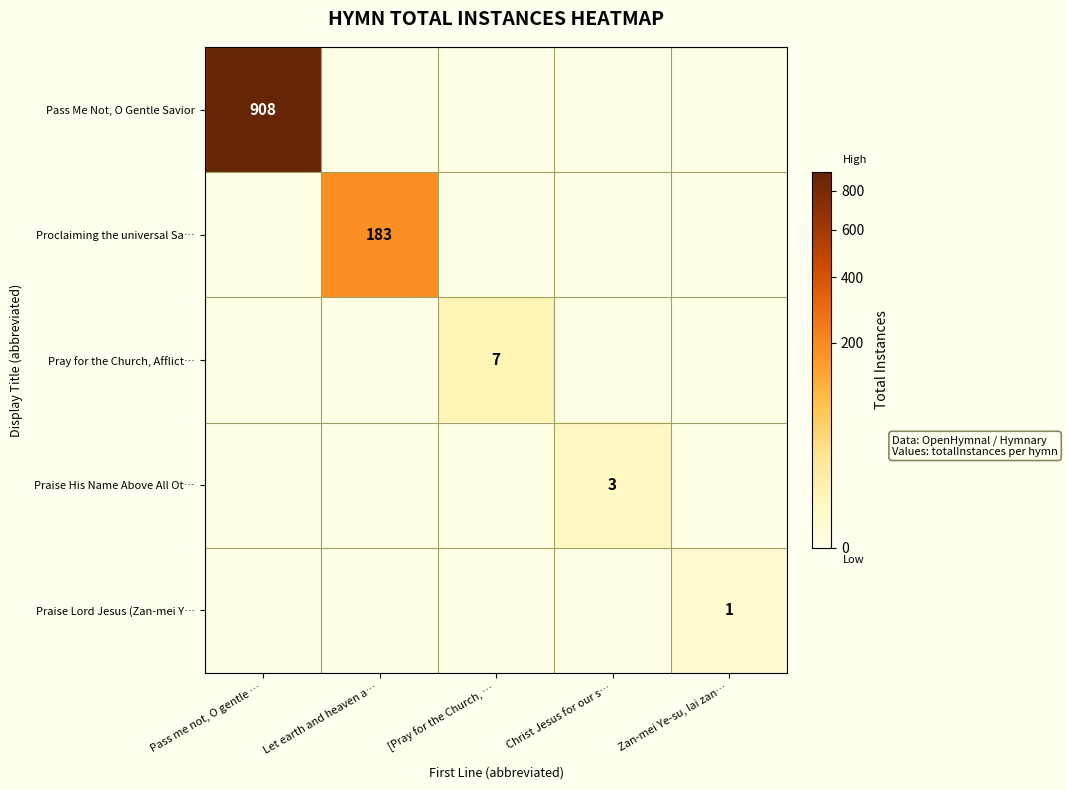

Is it true that Pray for the Church, Afflict… equals 7 at [Pray for the Church, …?

True